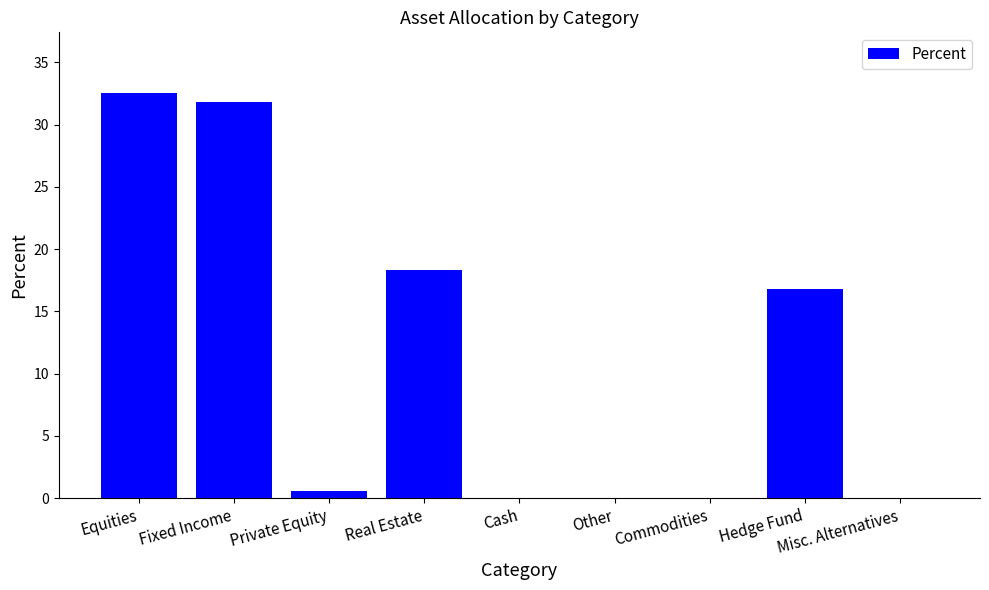

What is the change in value from Equities to Other?

-32.5